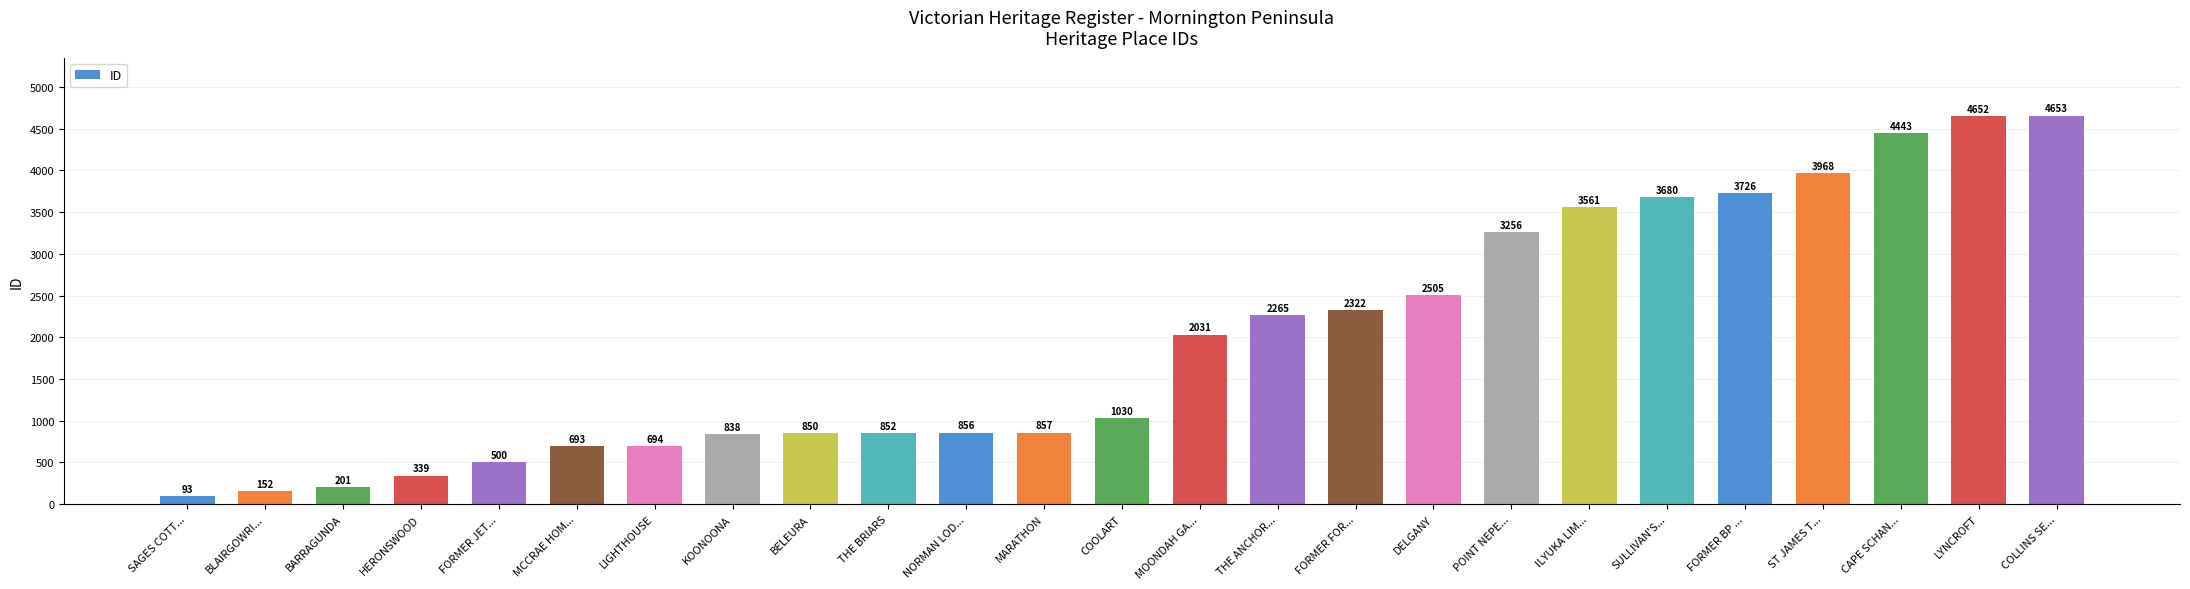

True or false: the data shows 152 at BLAIRGOWRI....

True